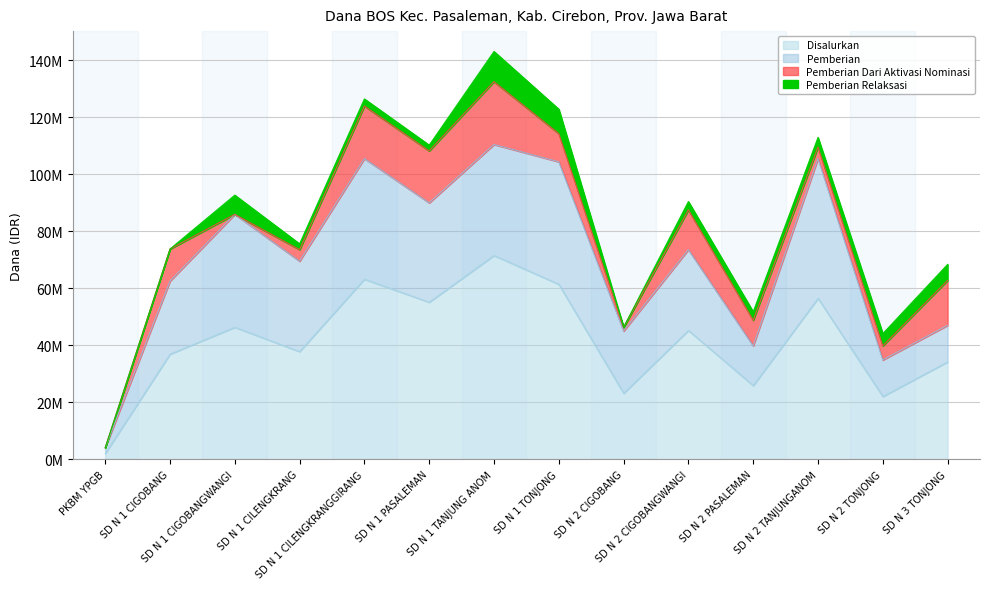

Read the Pemberian value at SD N 1 CILENGKRANG, to the nearest 100.

31725000